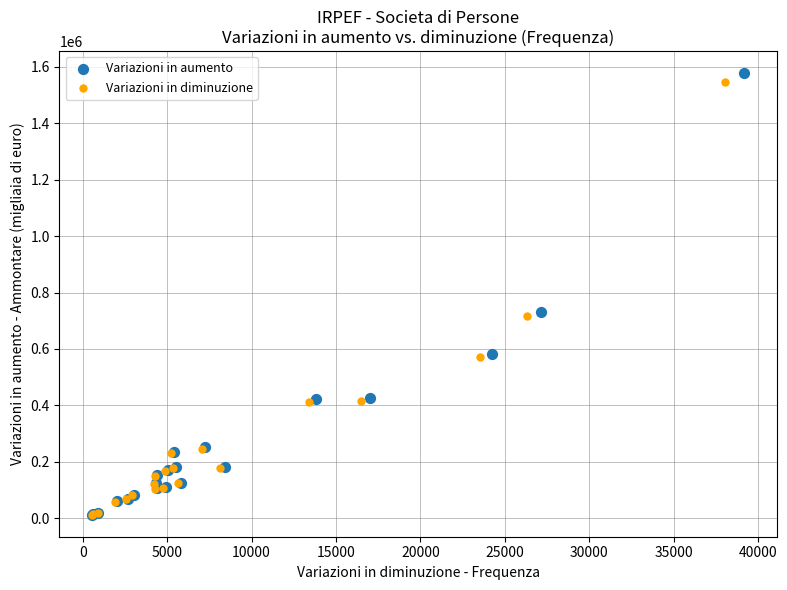

Which series has the widest spread of Y values?

Variazioni in aumento